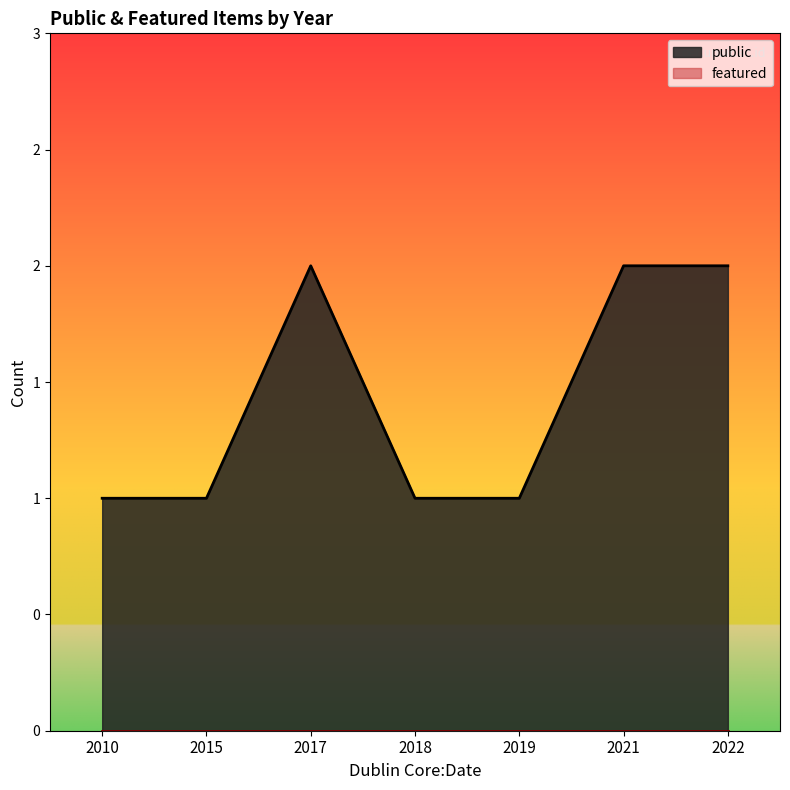

At which category is the sum across all series the highest?

2017